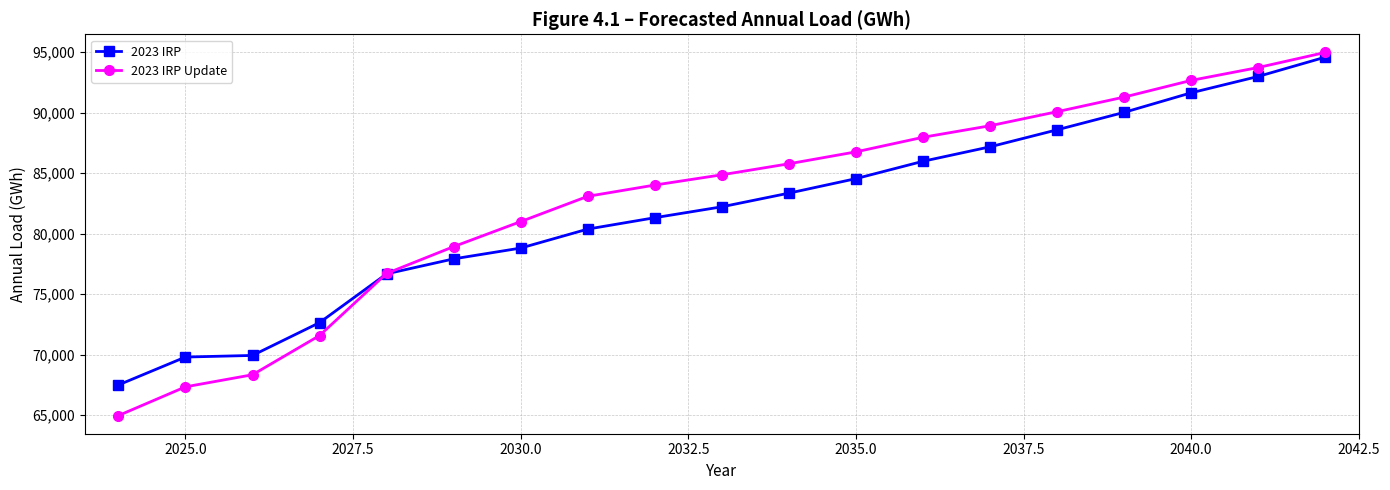

What is the value of the 2023 IRP Update point at the 9th from the left?

84020.8